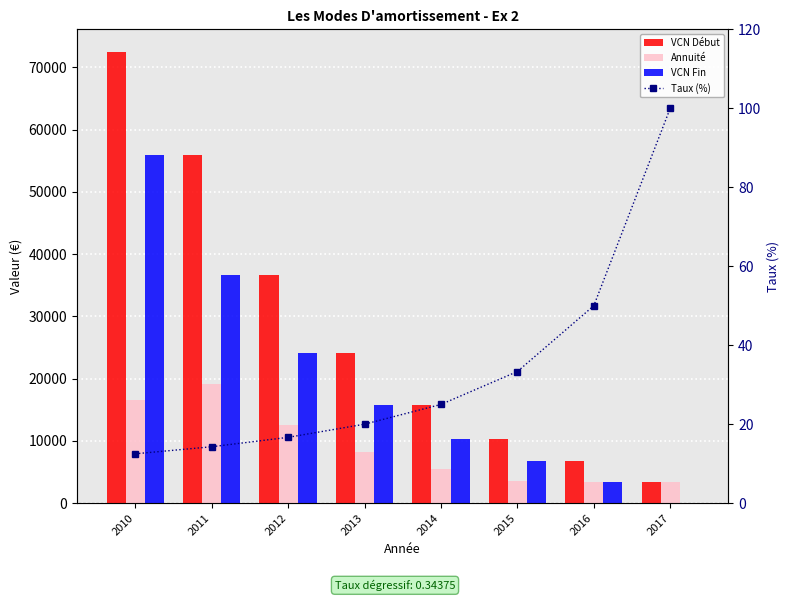

Which category has the highest value across all series?

2010